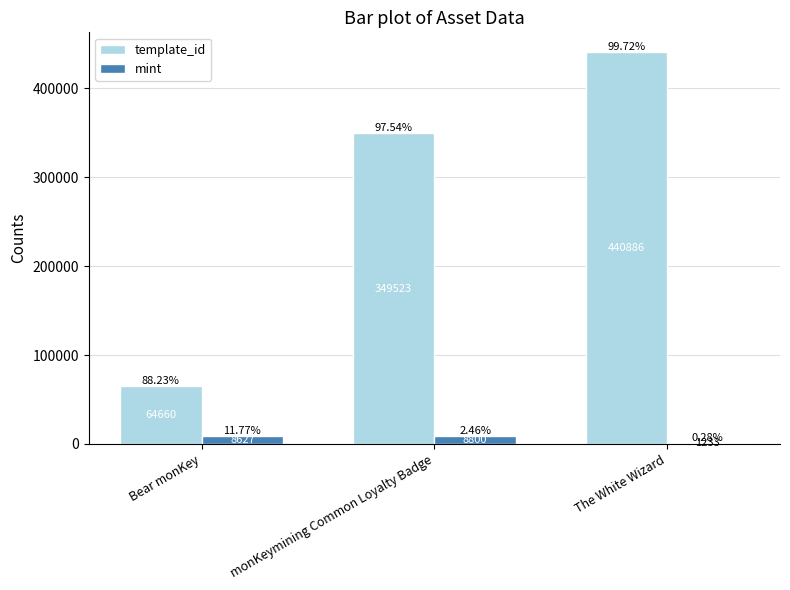

What is the average value of the mint series?

6220